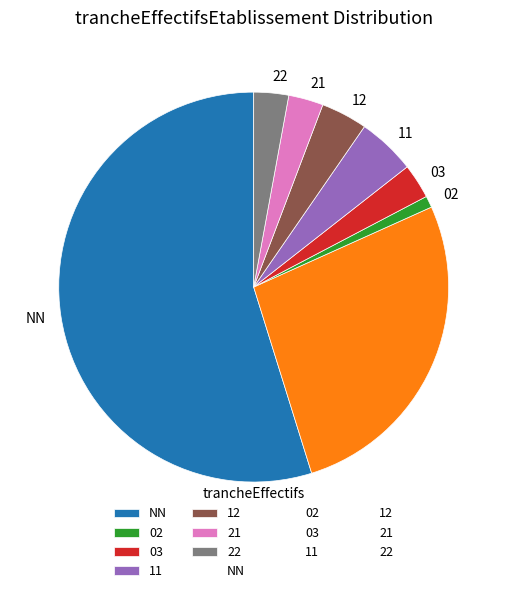

Is there a majority slice in this chart?

Yes